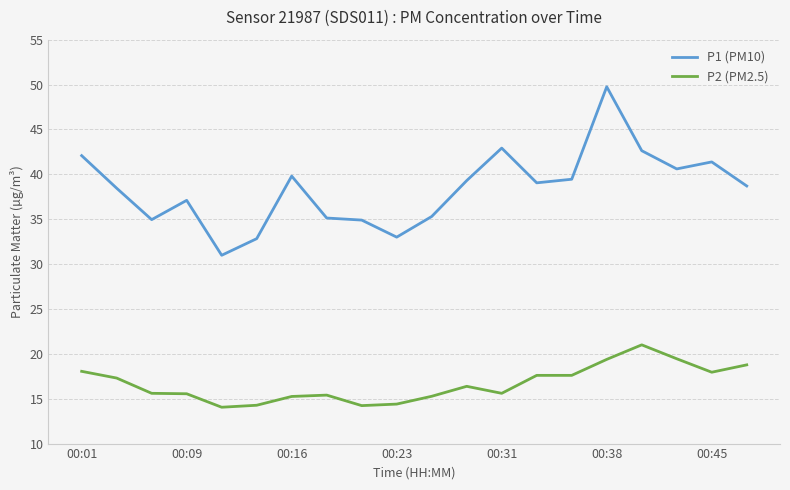

Which series has the largest range (max minus min)?

P1 (PM10)